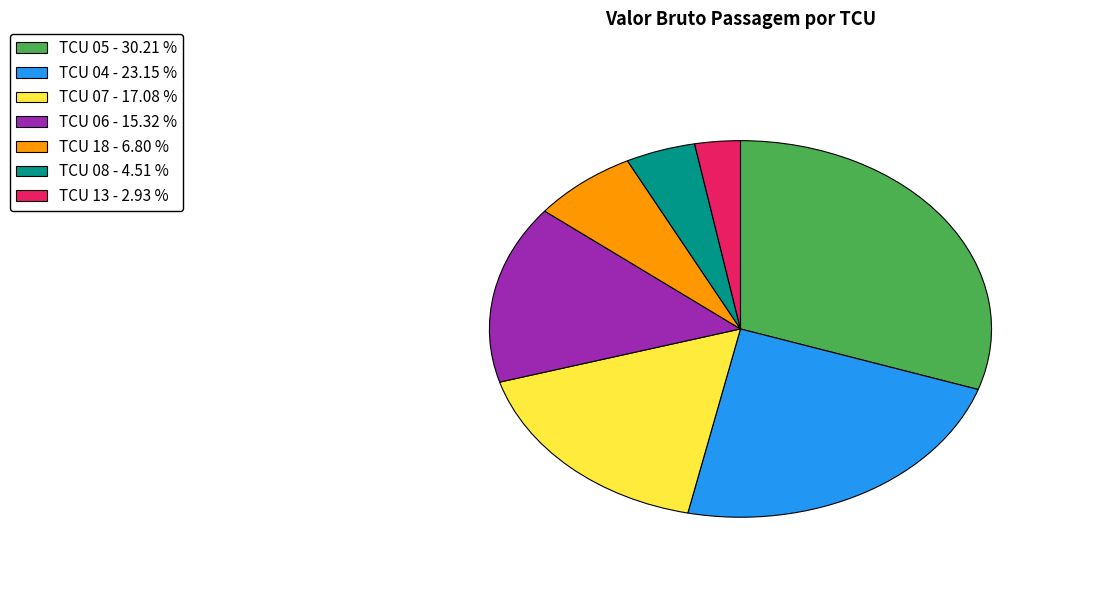

Does any single category account for the majority?

No